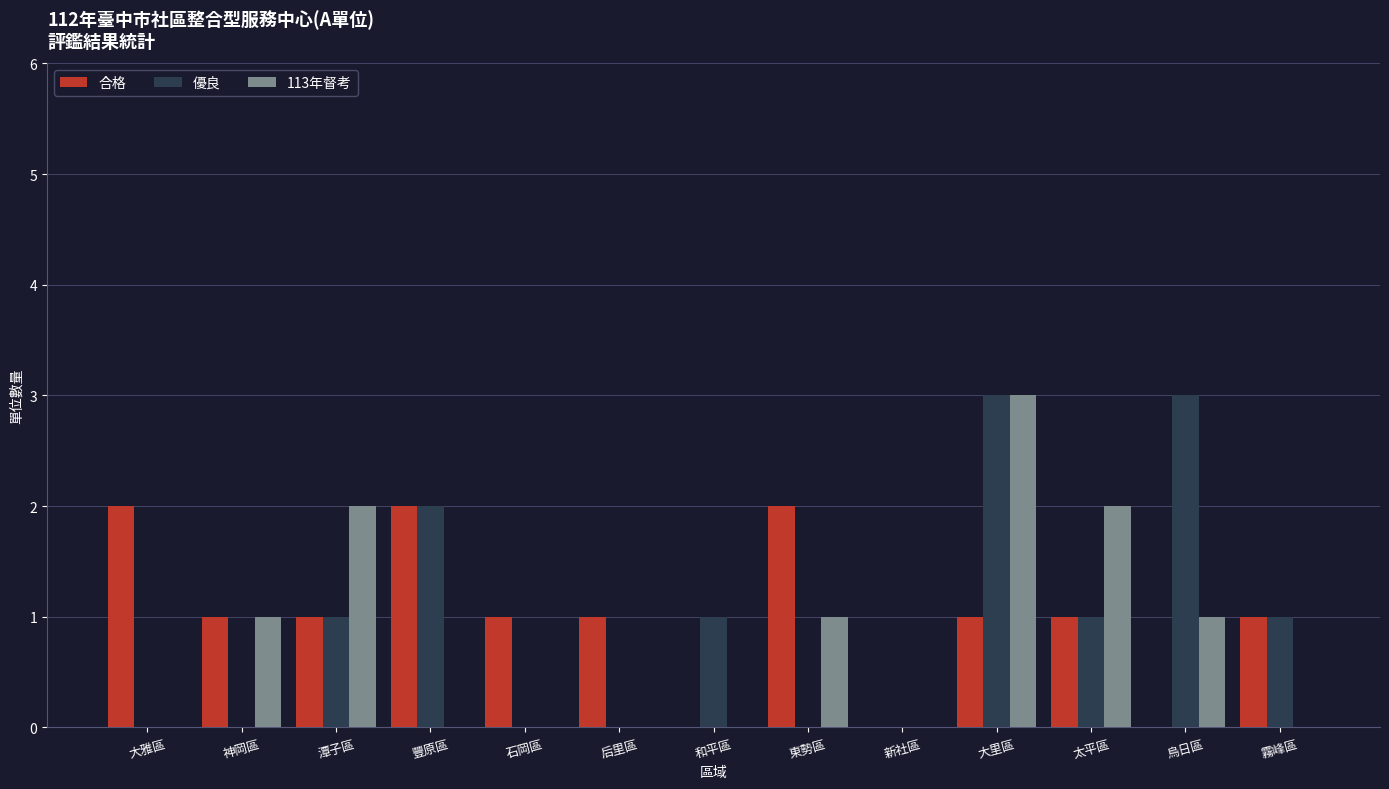

The value of 優良 at 大里區 is 5. True or false?

False